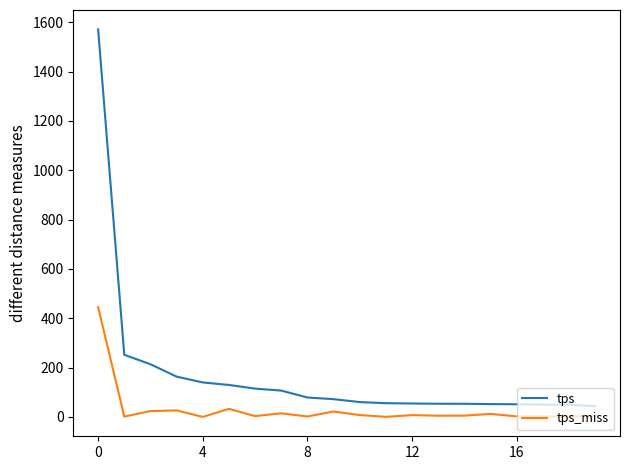

Which series has the largest range (max minus min)?

tps